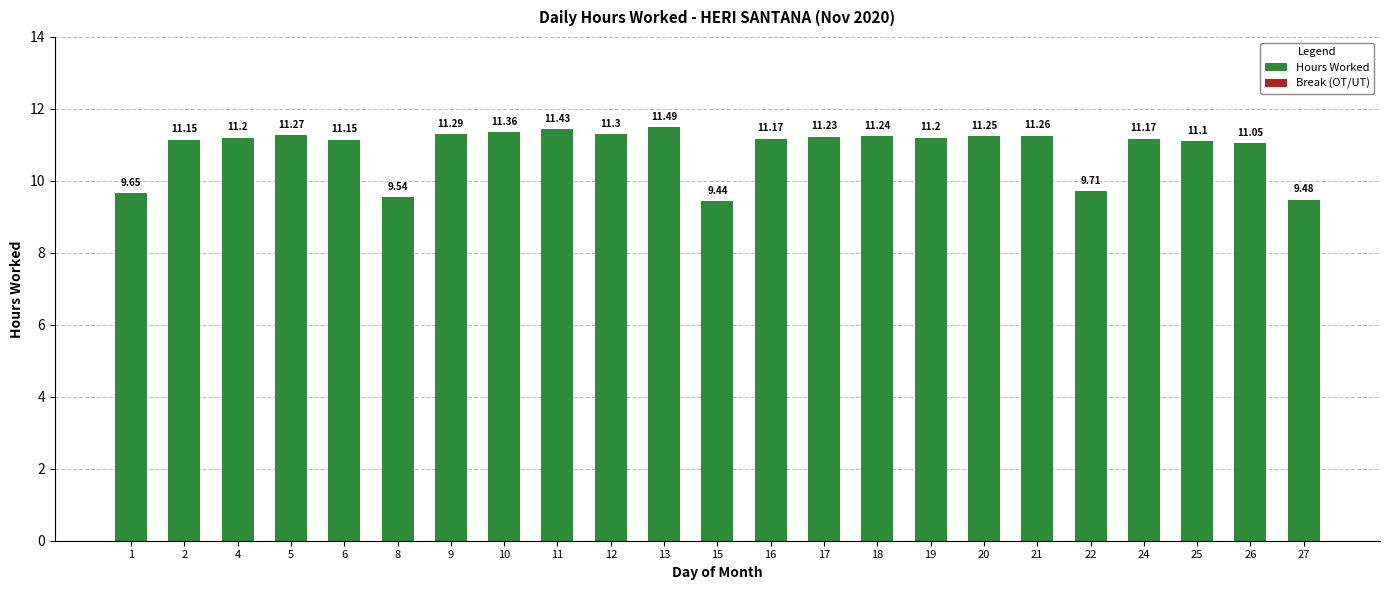

Are the bars grouped side by side (vs. stacked)?

No